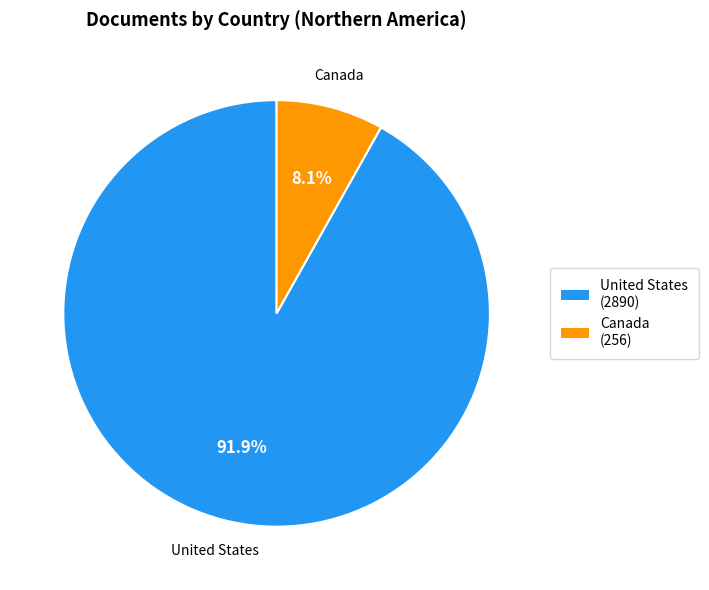

How many slices are in this pie chart?

2